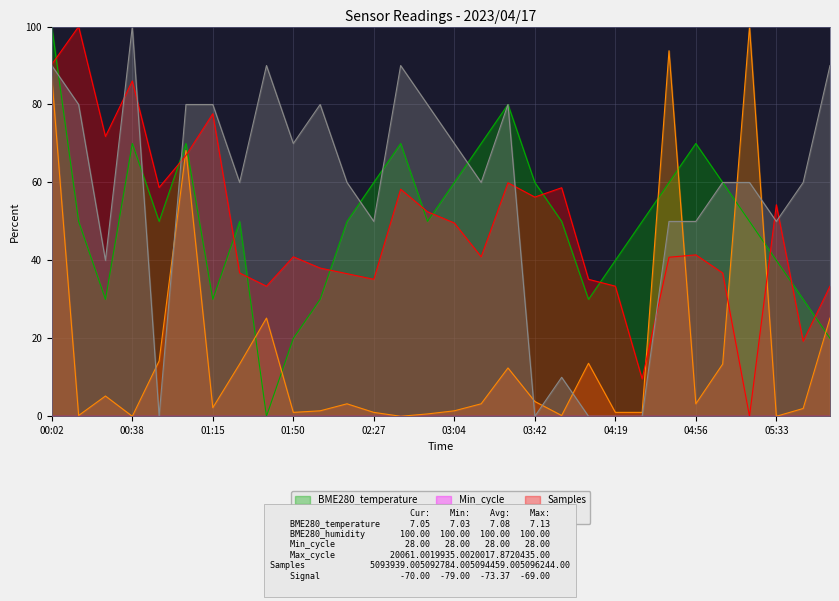

Which label corresponds to the smallest value in the chart?

01:37